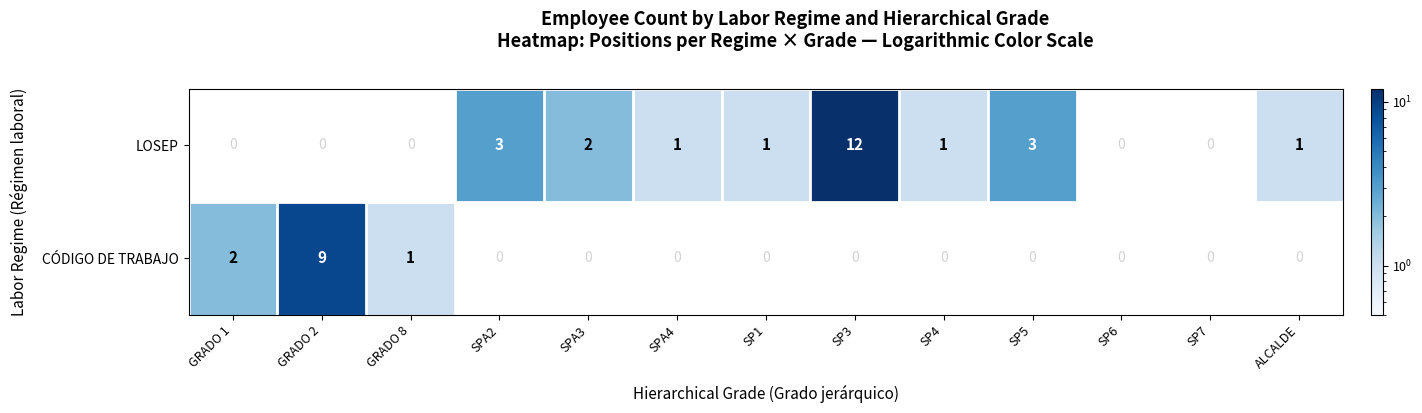

Where does the LOSEP series first go above 1?

SPA2